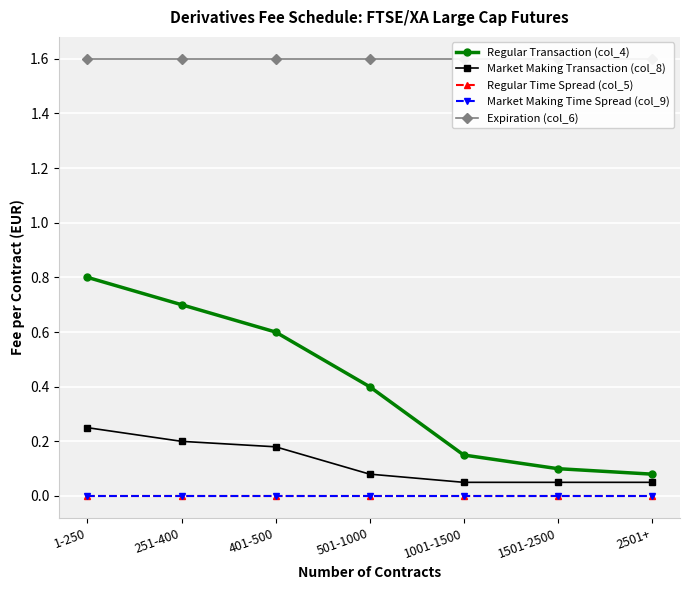

How many data points does each series have?

7